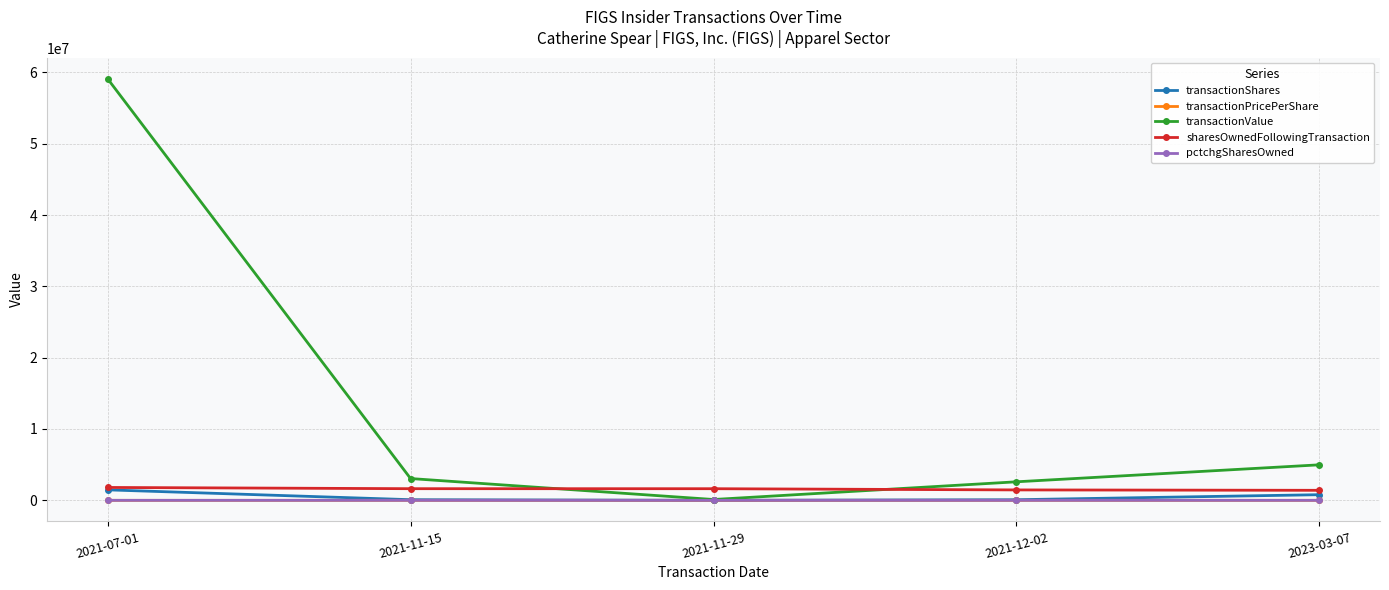

How many distinct data groups are displayed?

5